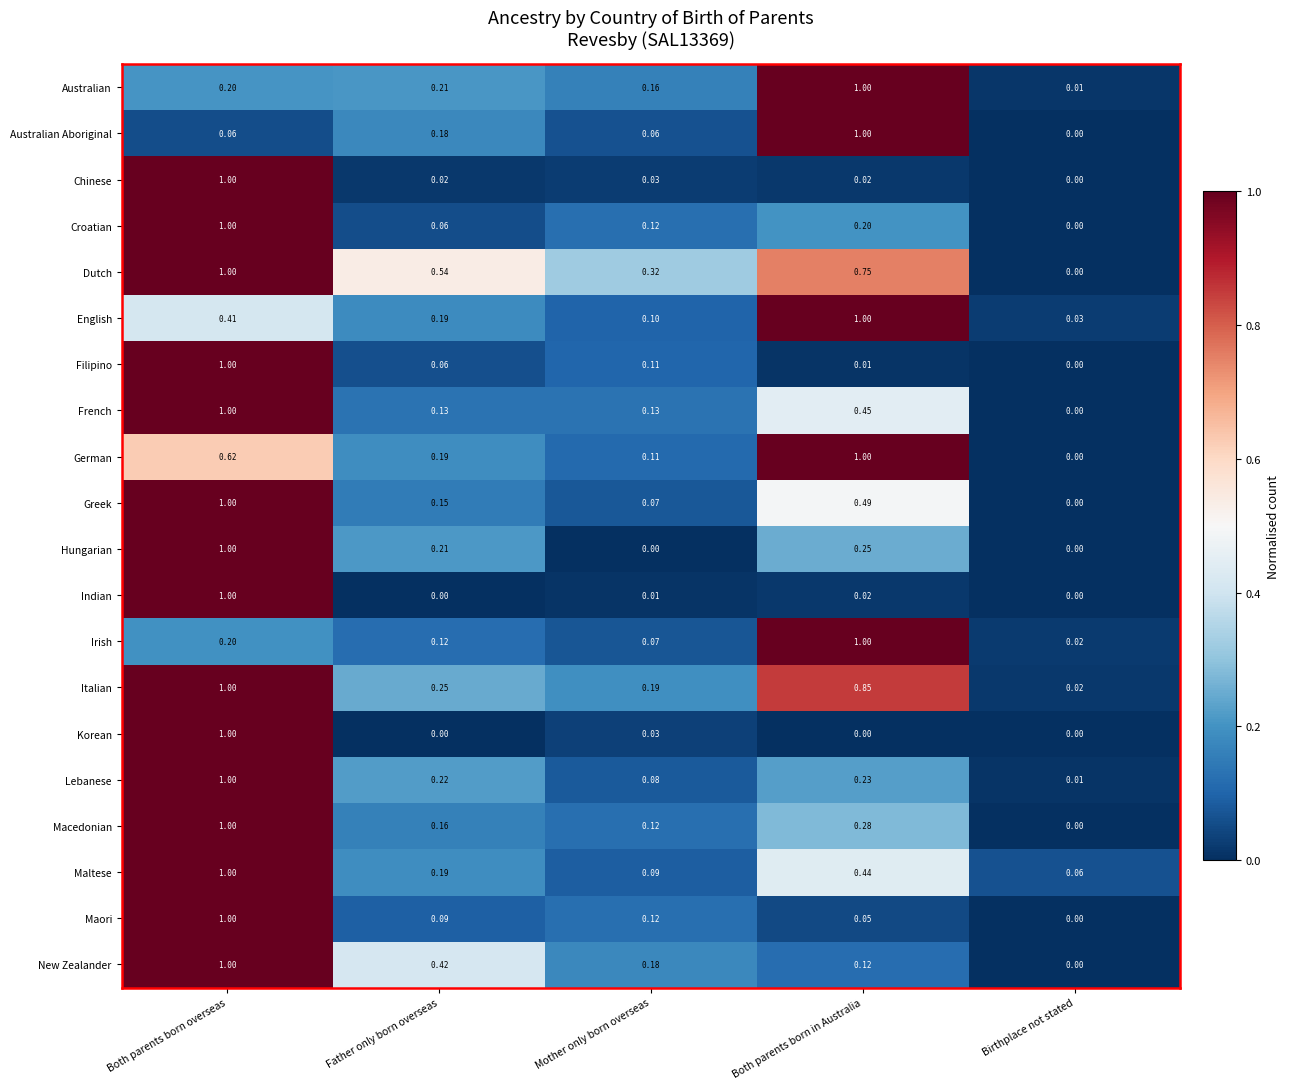

Which category has the lowest value in the Dutch series?

Birthplace not stated